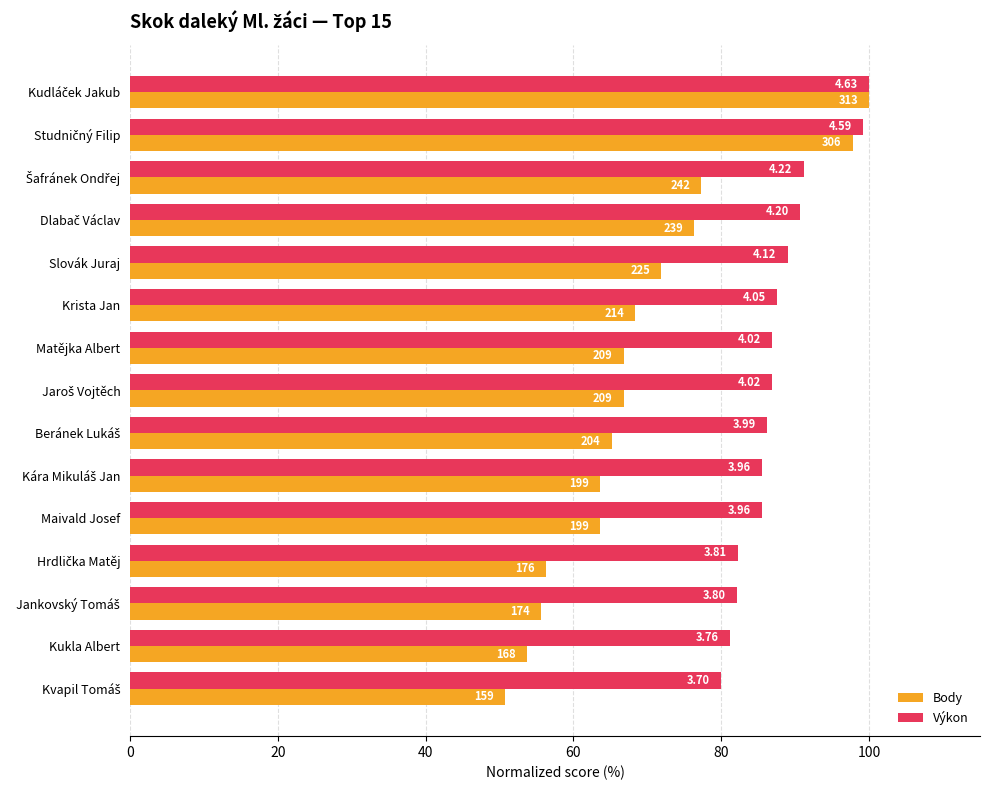

What are all the series names shown in the legend?

Body, Výkon